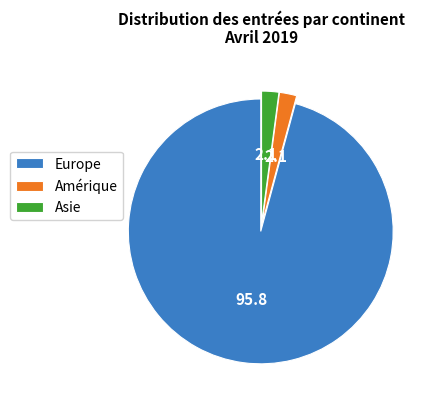

True or false: Asie accounts for 2% of the total.

True